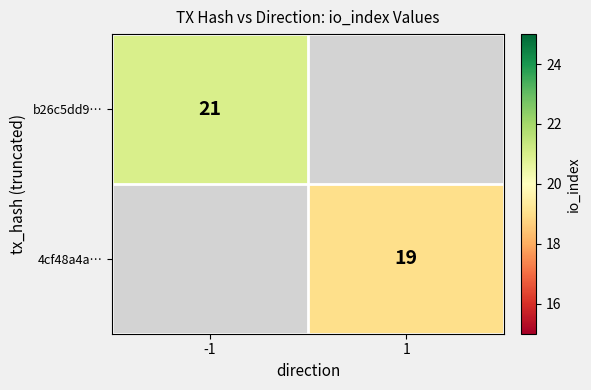

Is the value of b26c5dd9… at -1 greater than the value of 4cf48a4a… at 1?

Yes